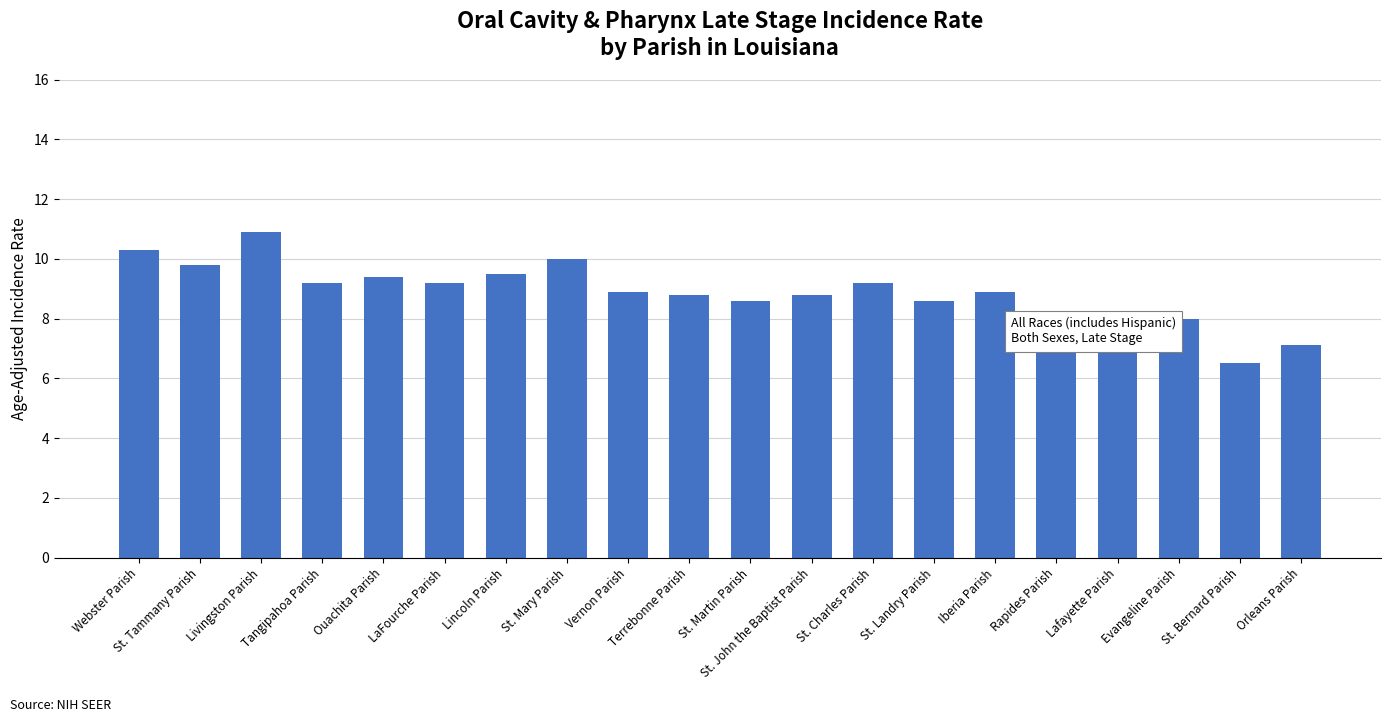

What is the maximum value shown in the chart?

10.9